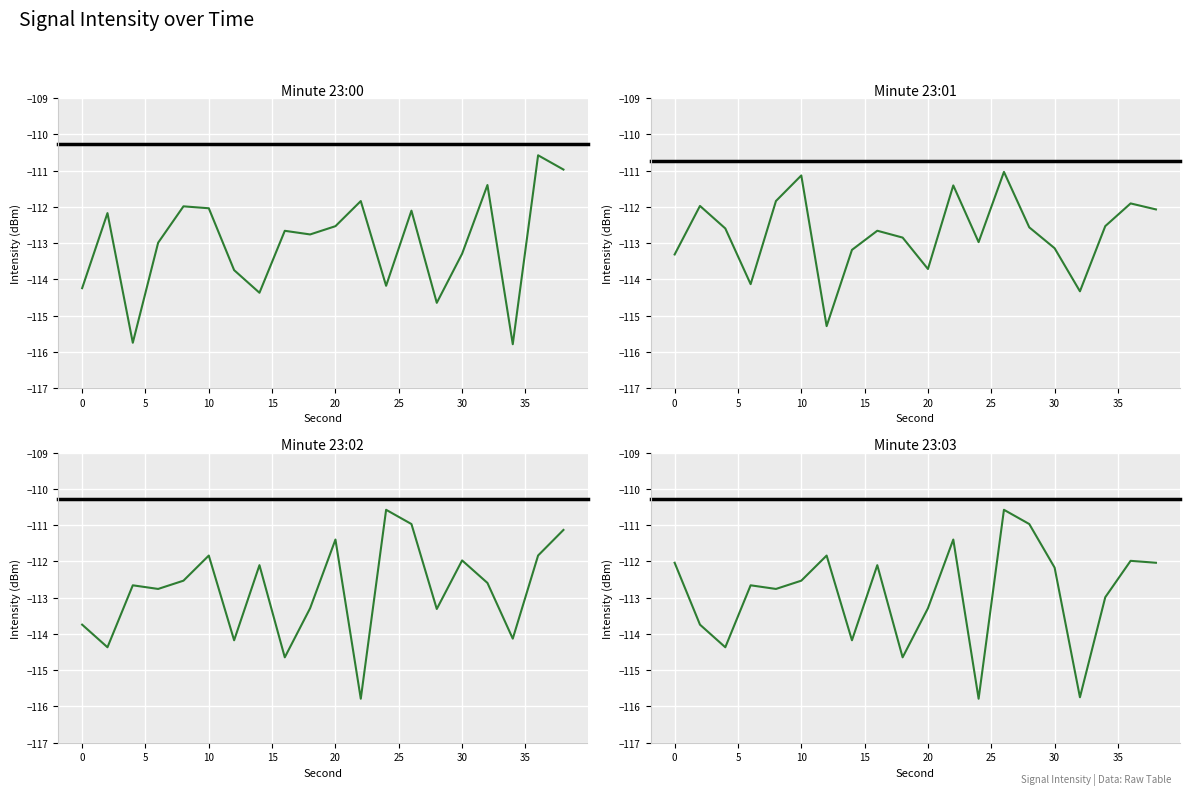

The value of 23:00 at 0 is -114.2. True or false?

True